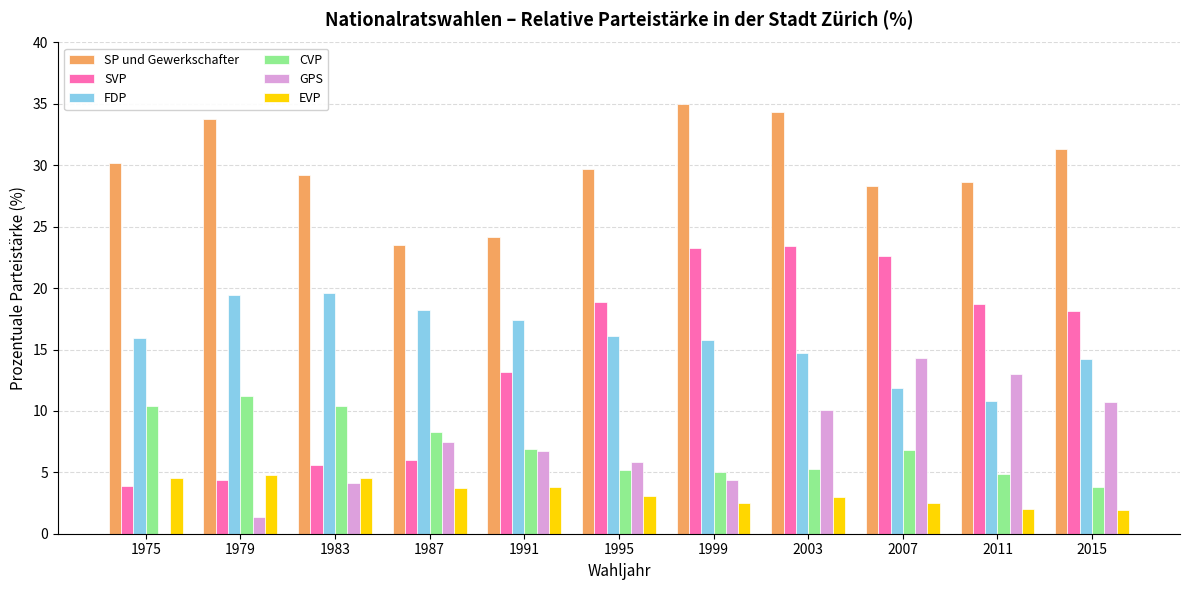

What is the greatest value displayed?

35.0